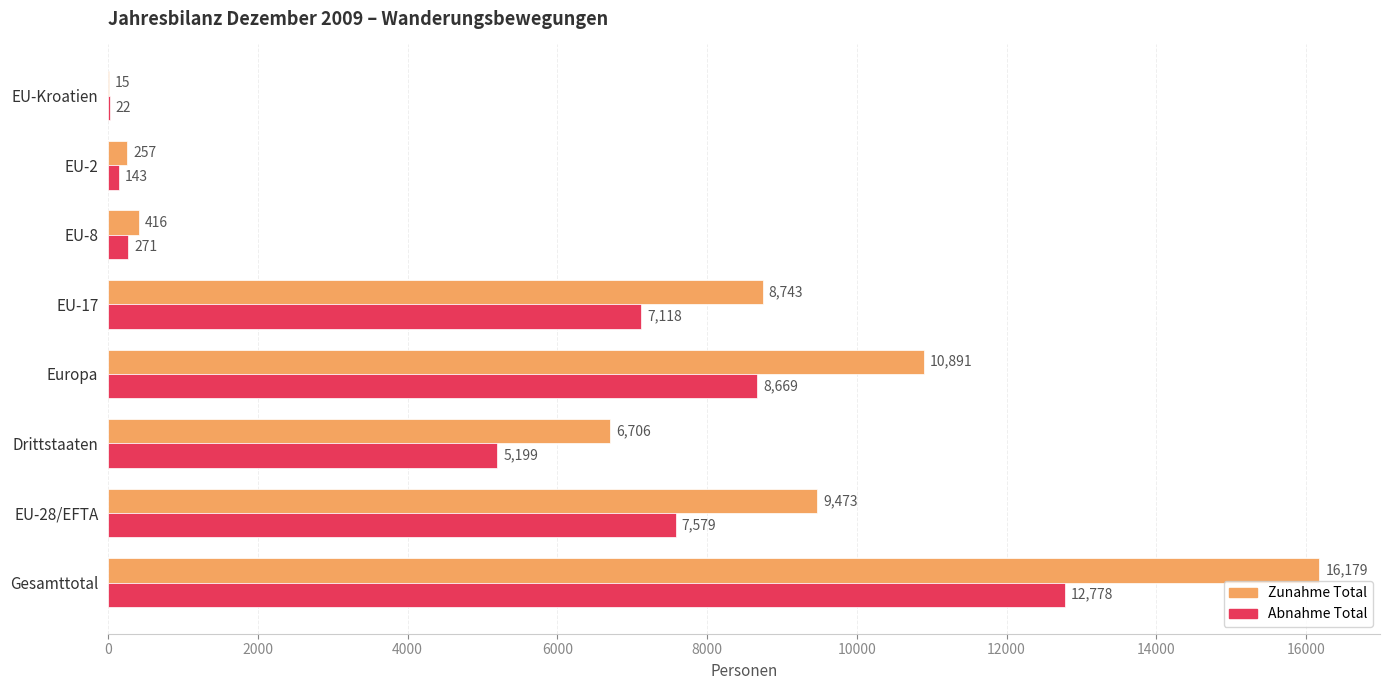

Which series changed the most between Gesamttotal and EU-17?

Zunahme Total